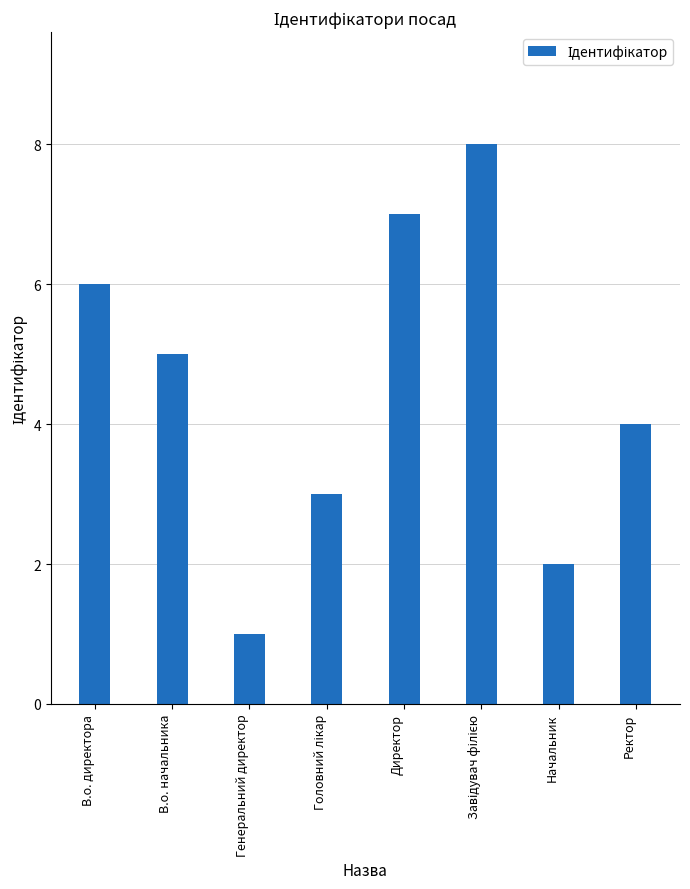

True or false: the data shows 3 at Начальник.

False